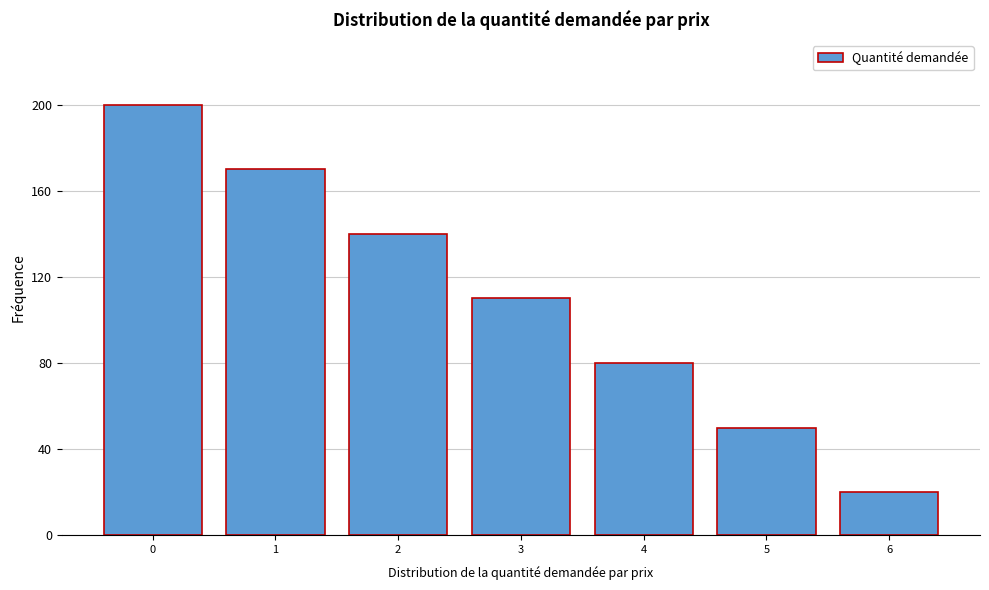

Reading left to right, transcribe all the data shown in this chart.

0=200	1=170	2=140	3=110	4=80	5=50	6=20